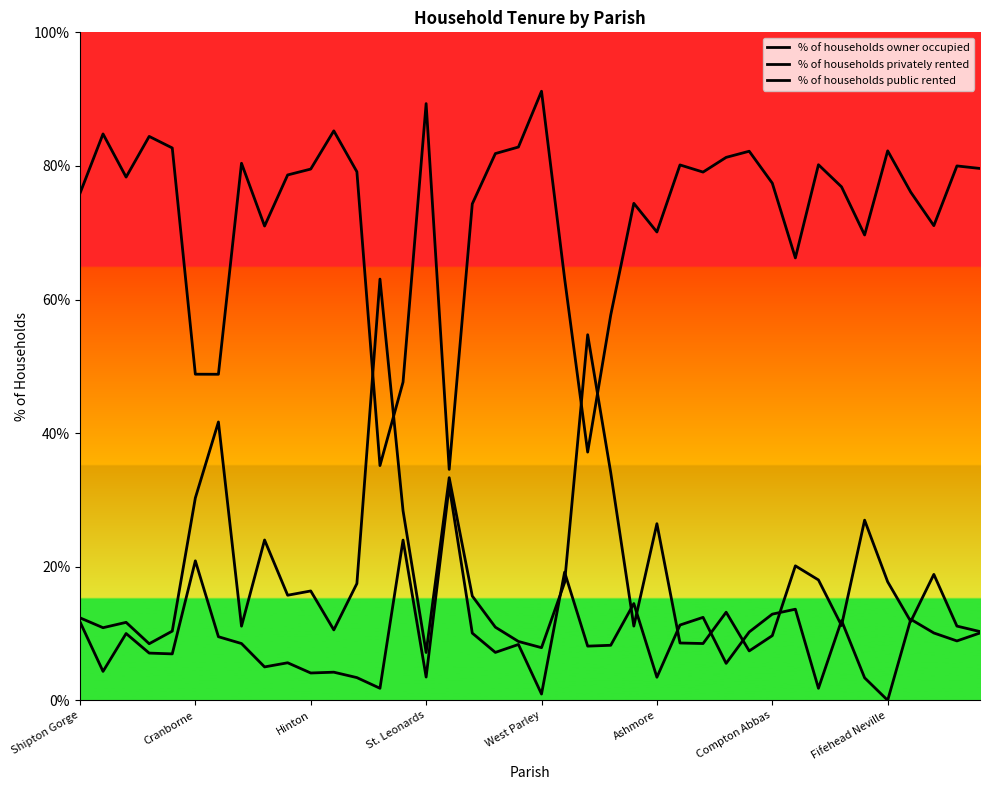

Is this an area chart (filled region under the line)?

No